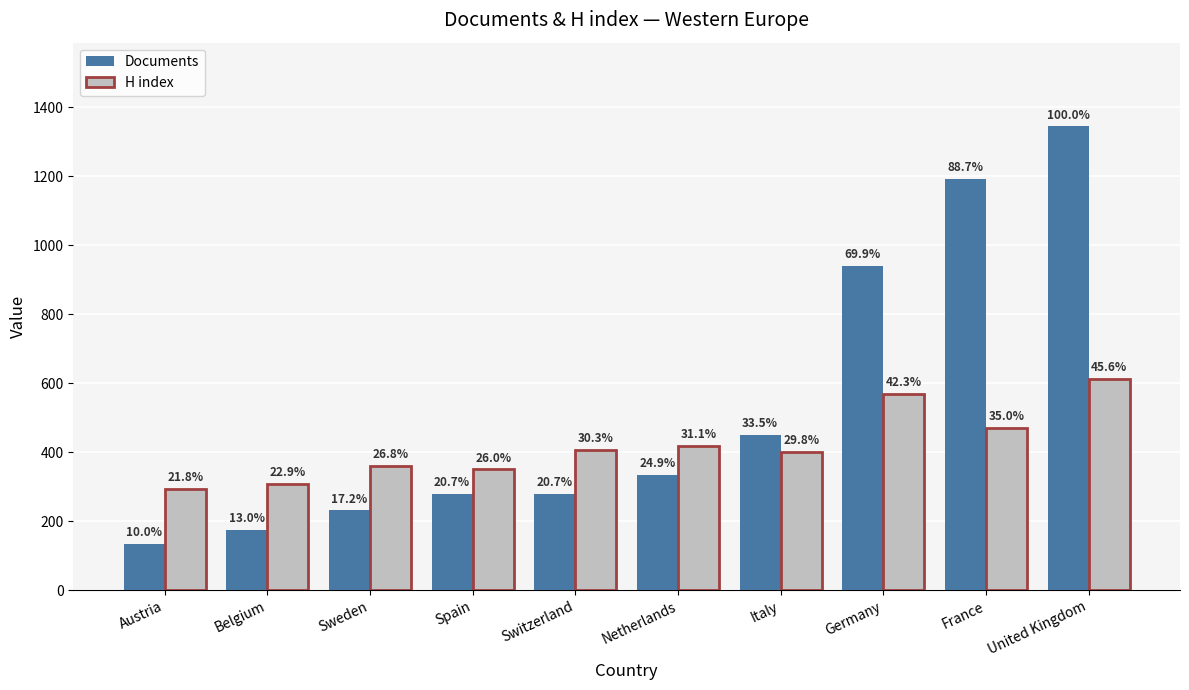

What is the difference between the second highest and minimum values in the Documents series?

1058